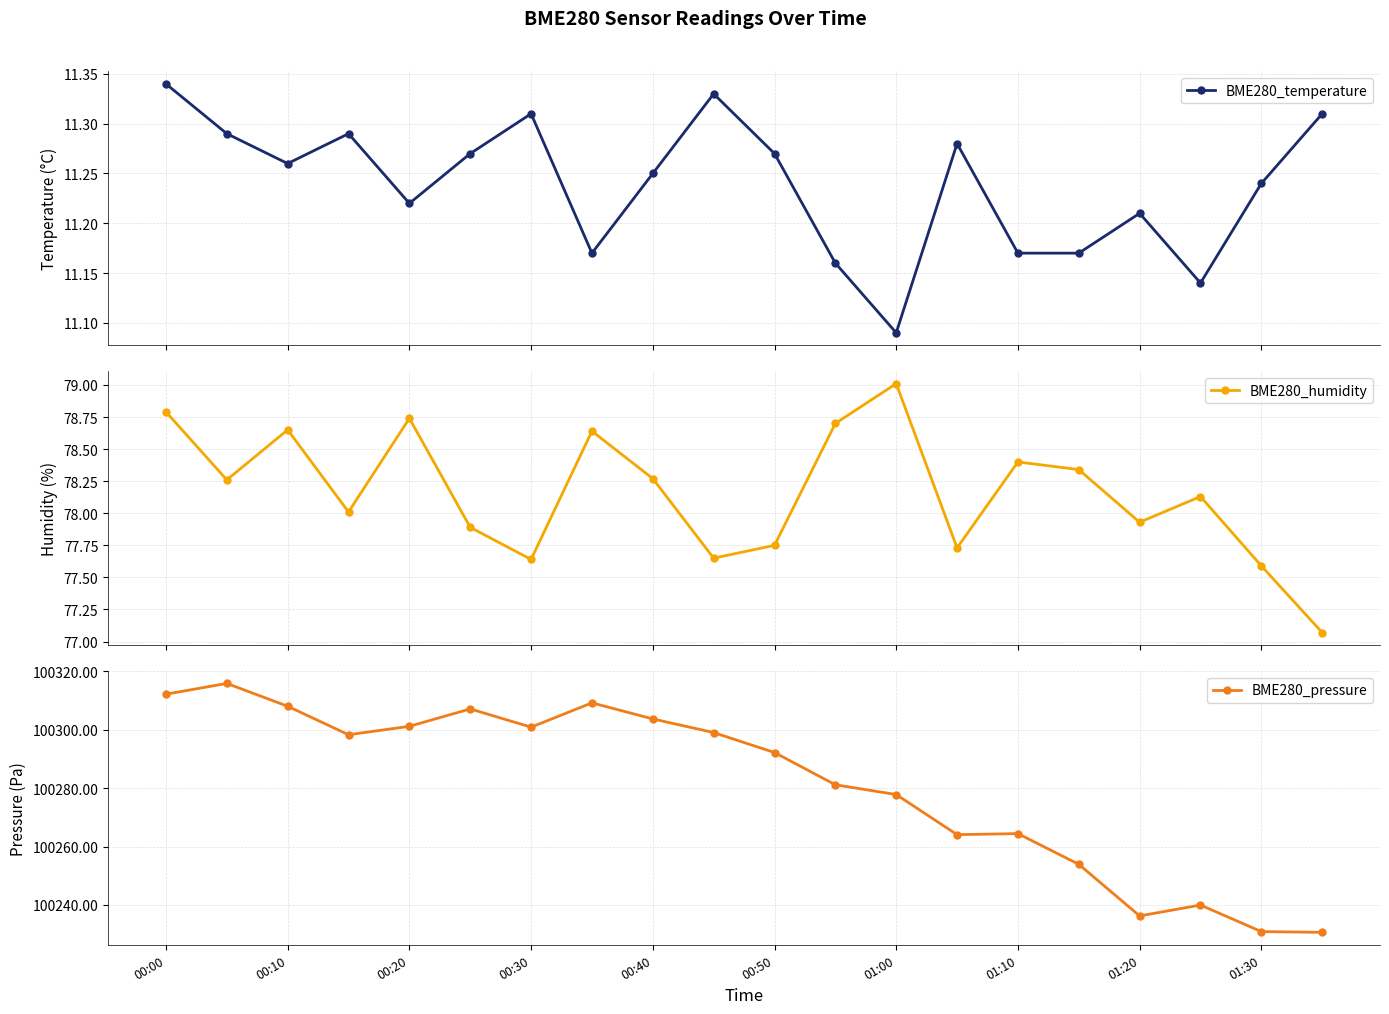

What is the difference between the second highest and second lowest values in the BME280_humidity series?

1.2